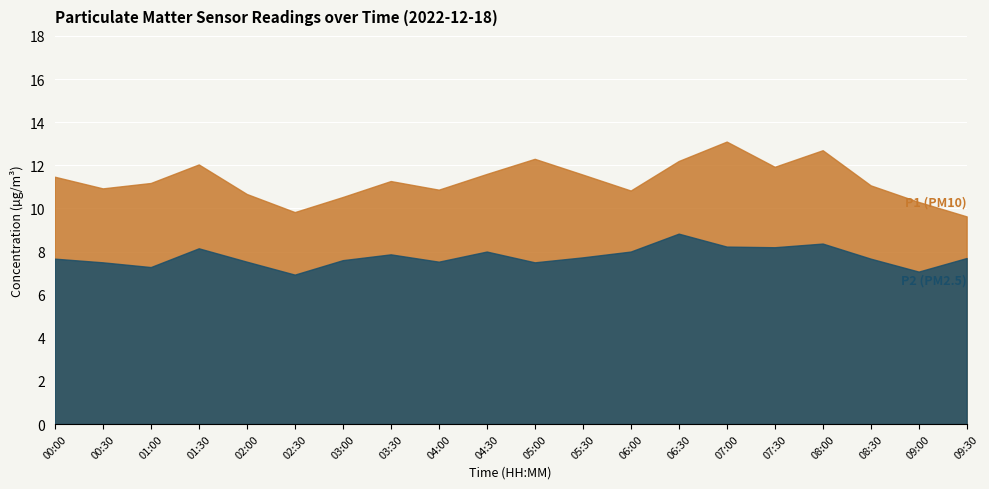

True or false: P1 and P2 intersect in this chart.

False